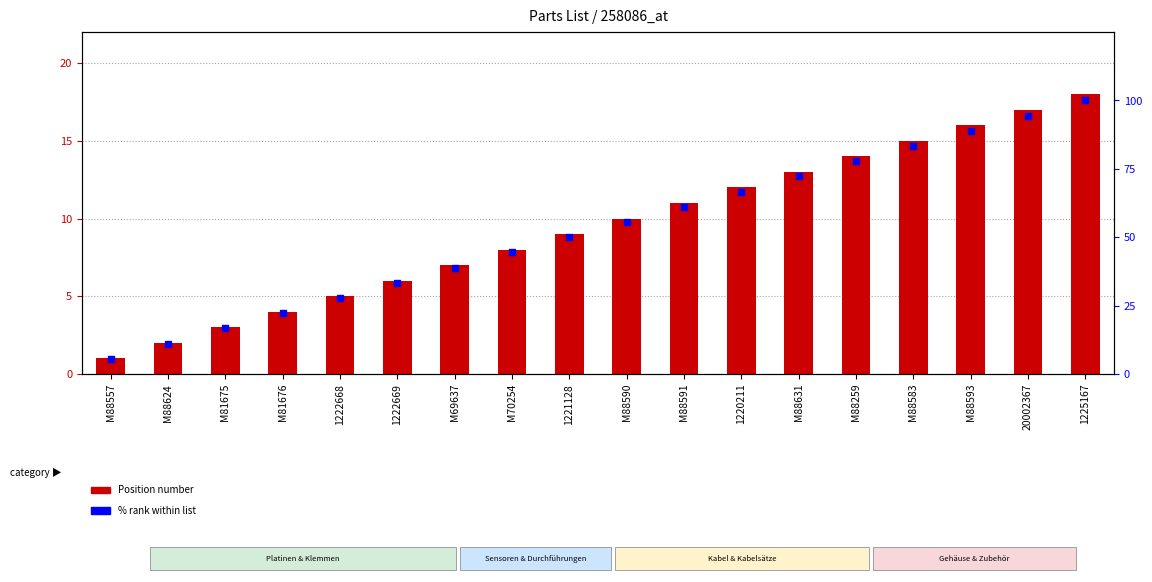

Which series reaches the minimum Y coordinate?

Position number